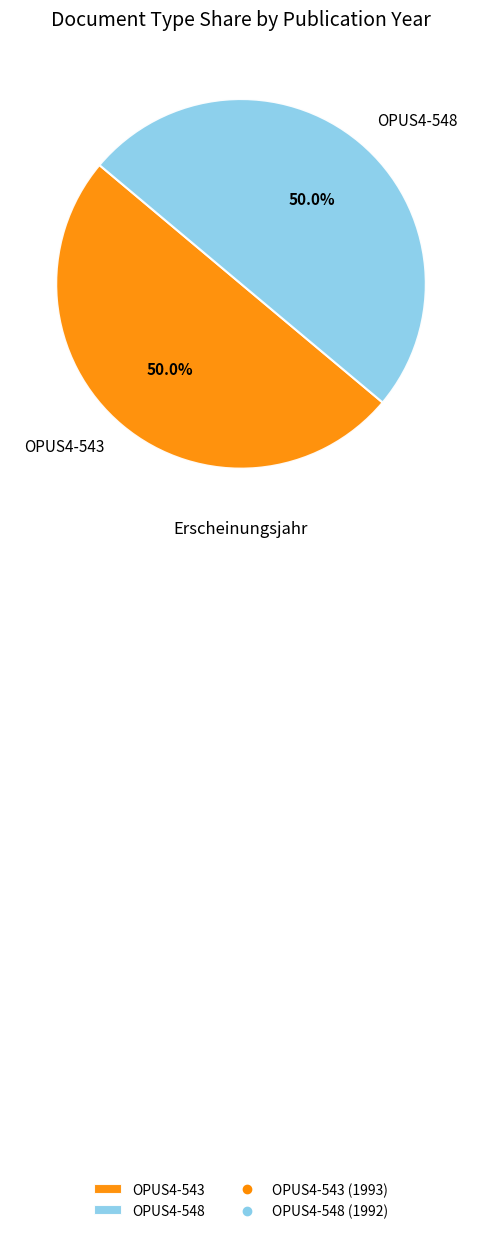

True or false: OPUS4-543 accounts for 50% of the total.

True